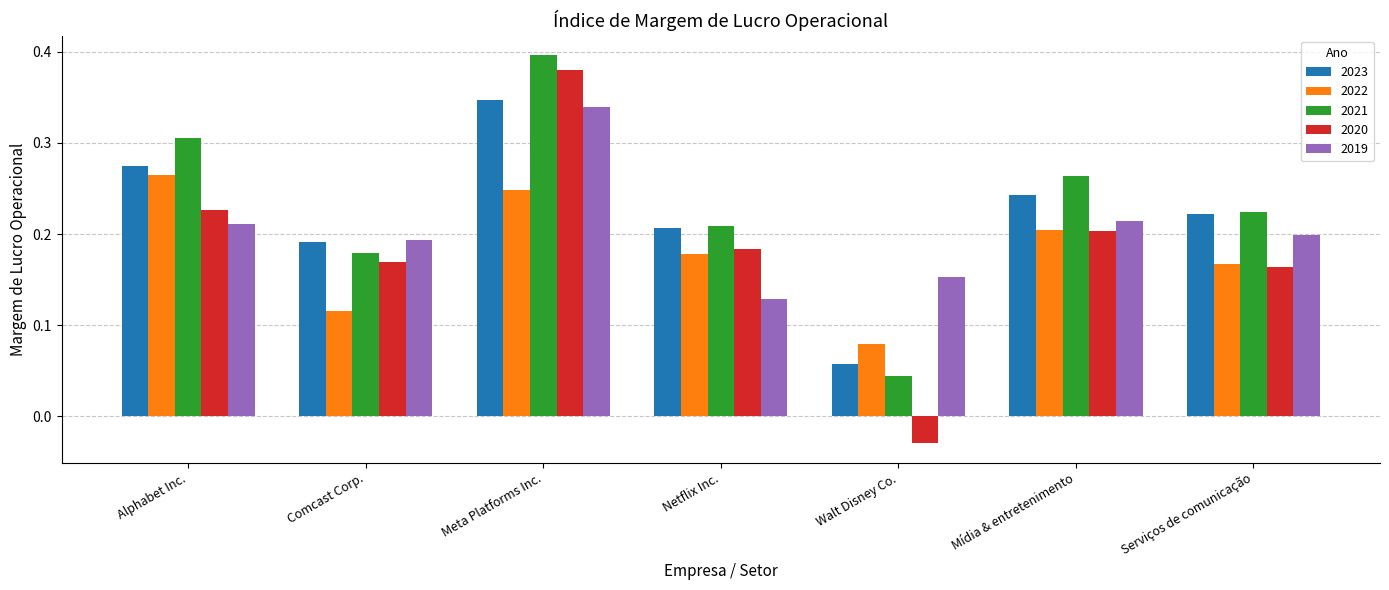

True or false: 2023 has a value of 0.1 at Mídia & entretenimento.

False